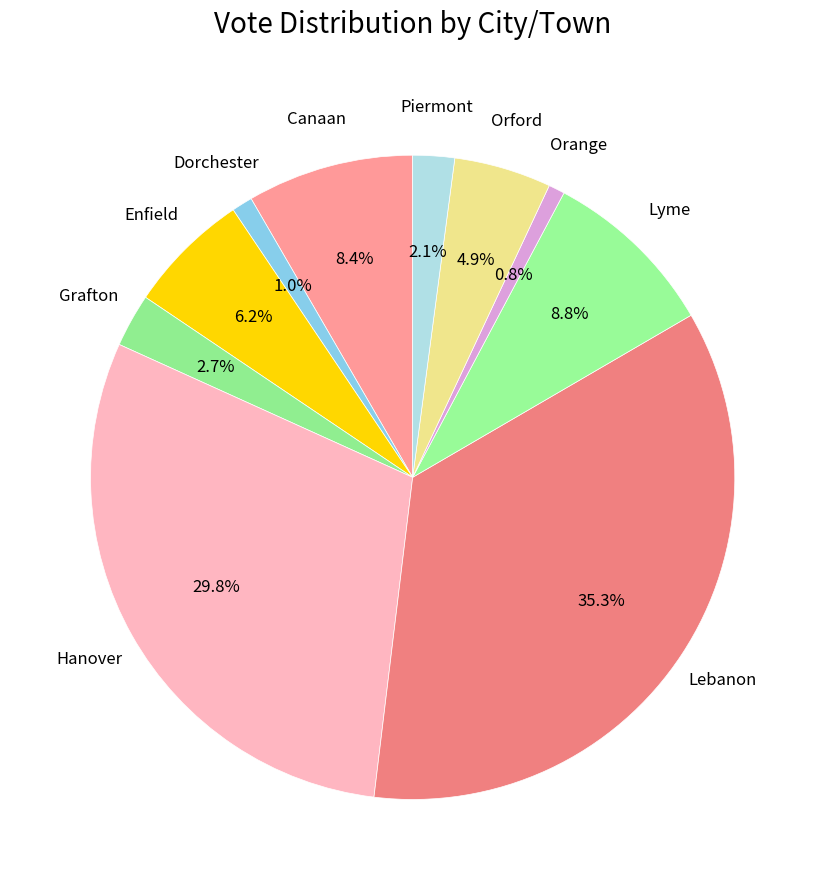

What is the ratio of the value at Dorchester to the value at Grafton?

0.4